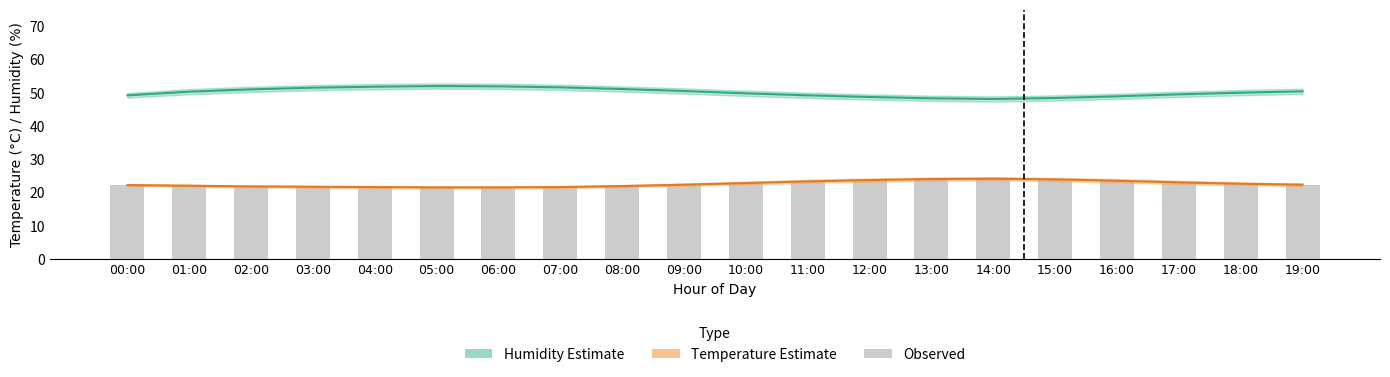

What is the total value across all series at 08:00?

95.2